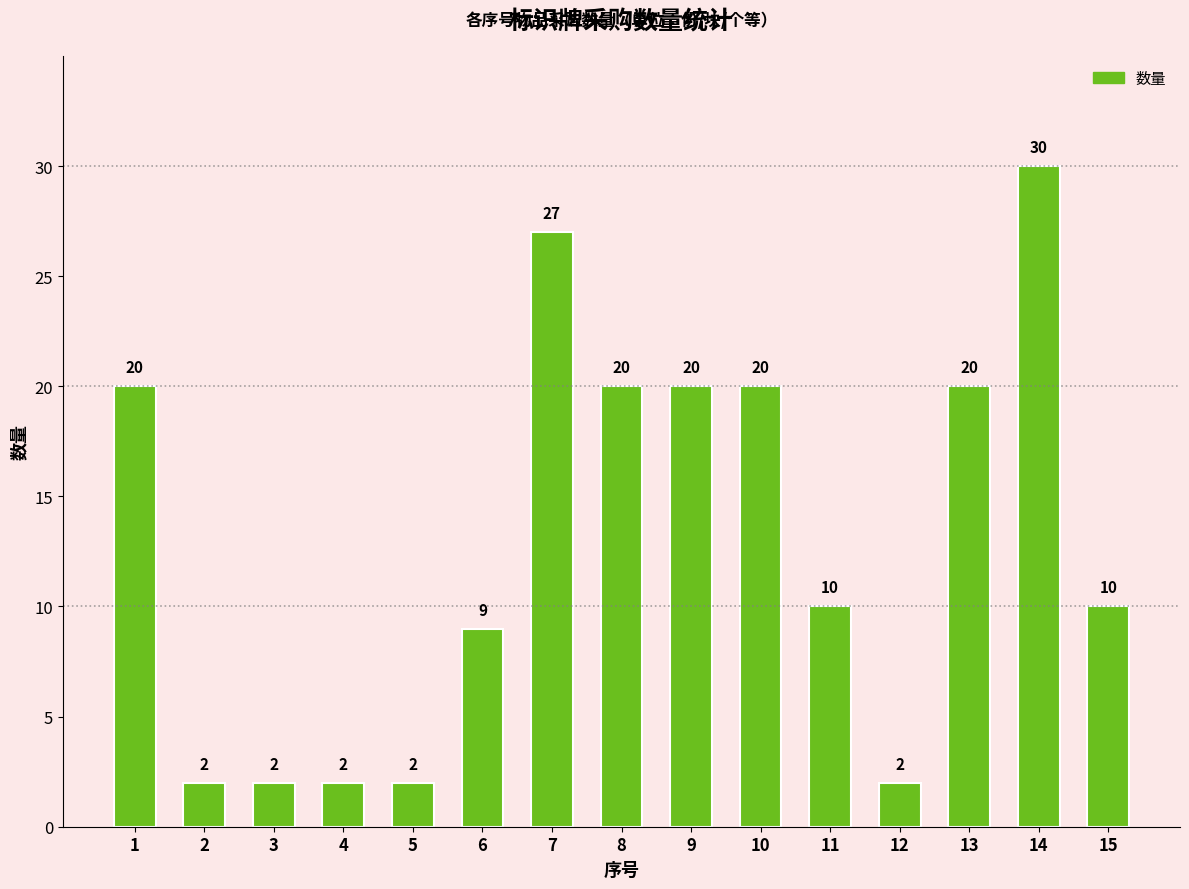

What is the change in value from 10 to 14?

+10